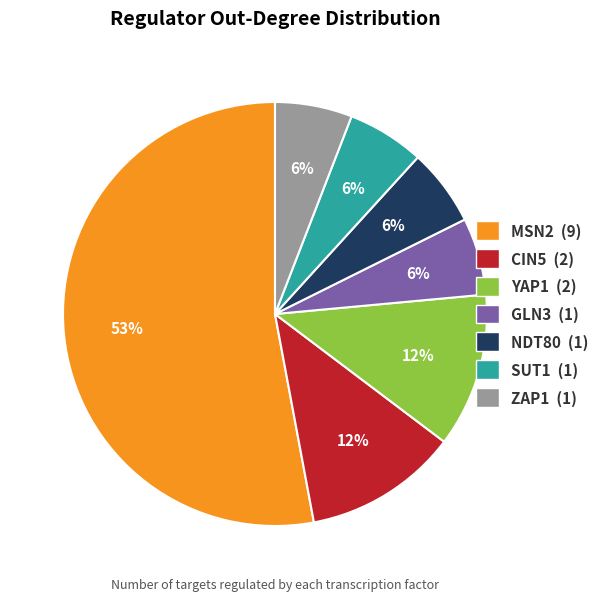

Approximately how many times larger is the value at CIN5 compared to NDT80?

2.0